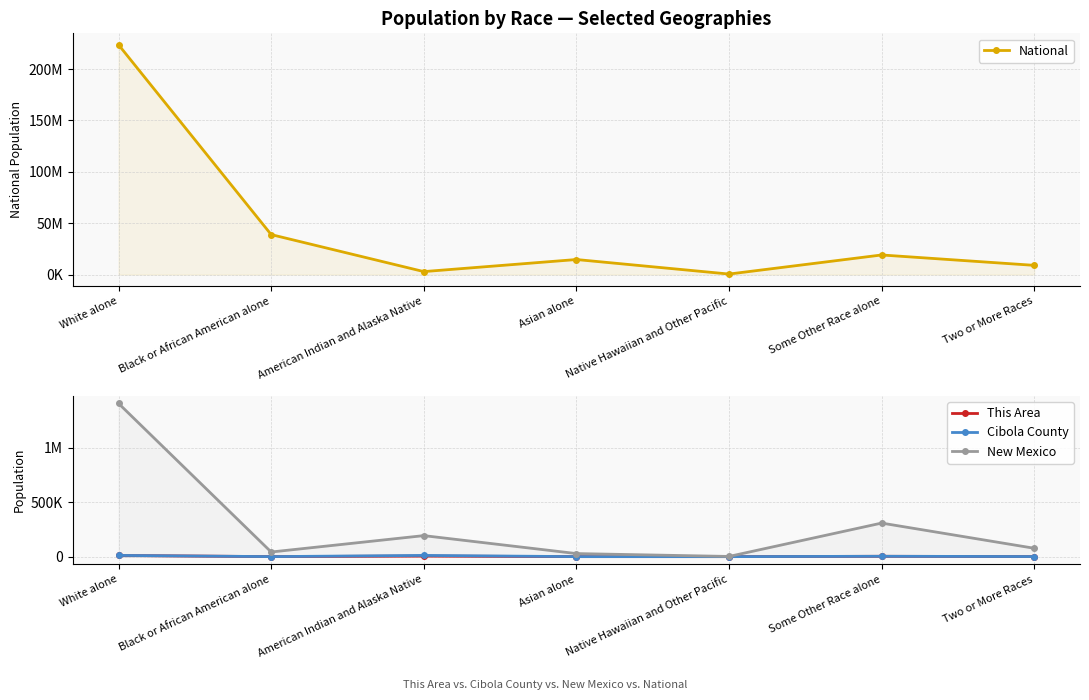

Where is the first local minimum for This Area?

Black or African American alone